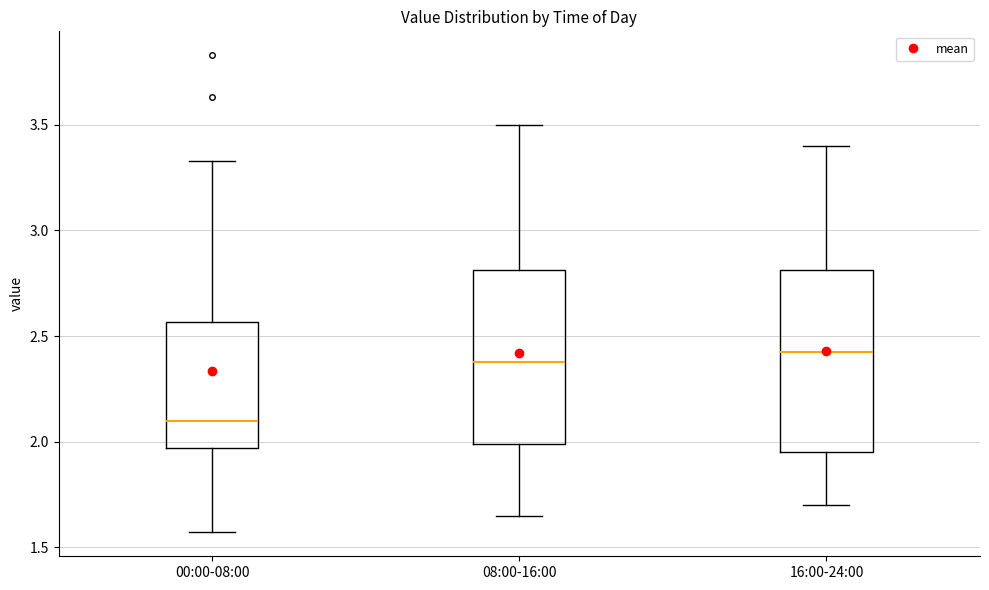

Reading left to right, read every box against the y-axis: the position of its median line, the range the box covers, and the ends of its whiskers. The values are not printed on the chart, so give them approximately, as read against the axis.

00:00-08:00: median 2.10, box 1.95 to 2.55, whiskers 1.55 to 3.35
08:00-16:00: median 2.40, box 2.00 to 2.80, whiskers 1.65 to 3.50
16:00-24:00: median 2.45, box 1.95 to 2.80, whiskers 1.70 to 3.40